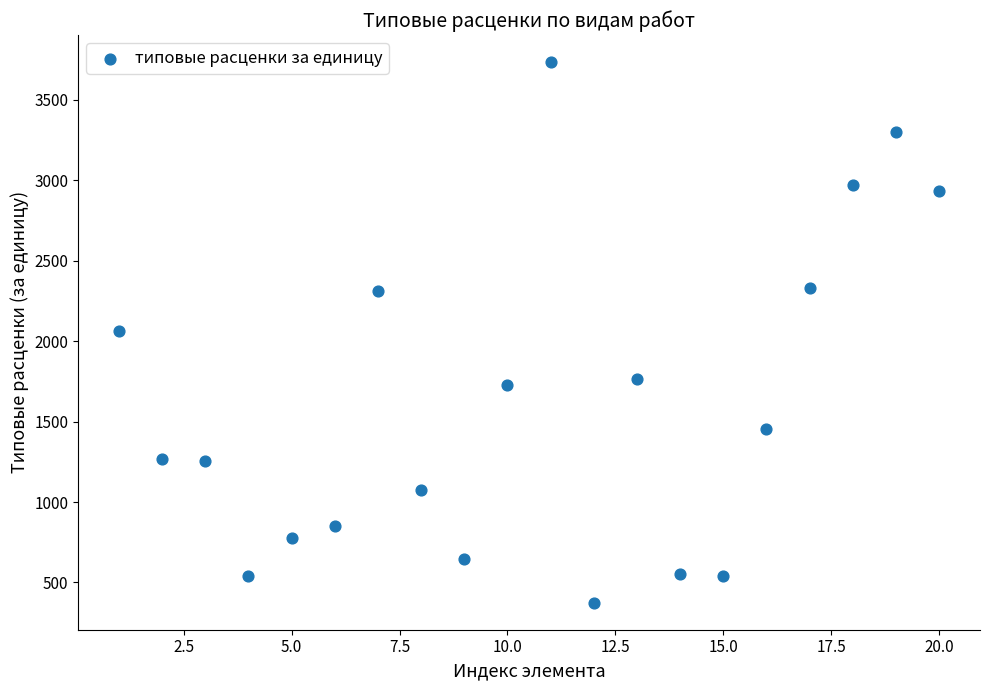

What is the range of Y values (max minus min)?

3360.9